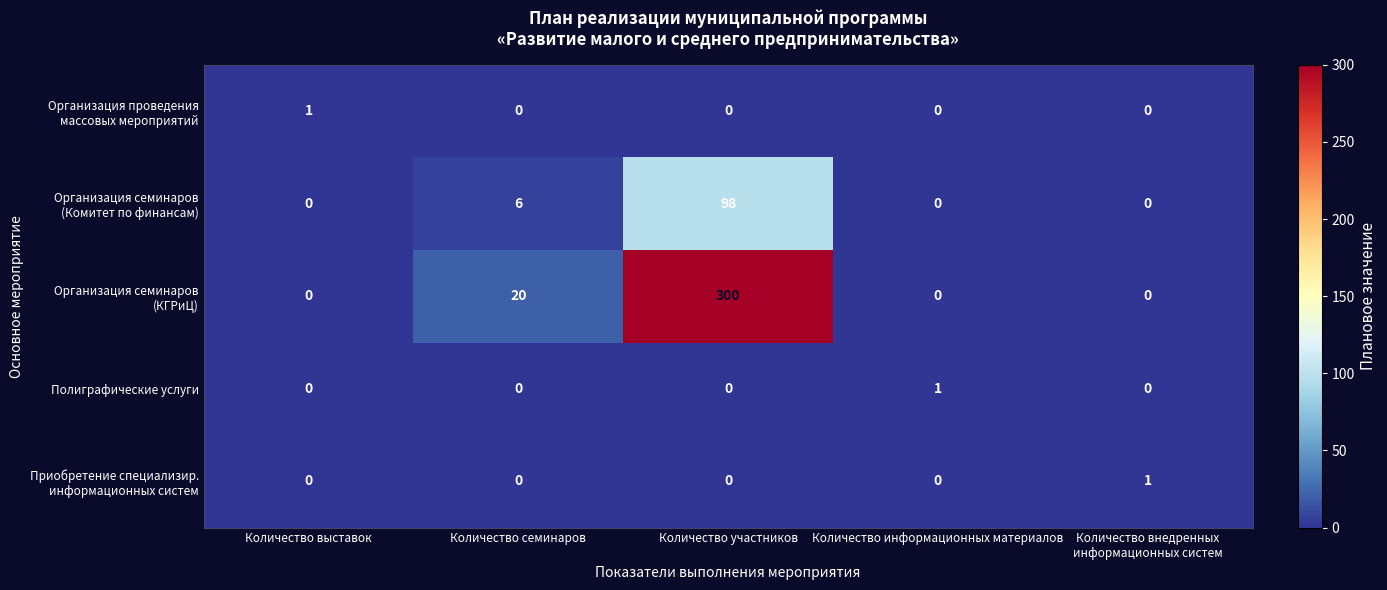

How many data points does each series have?

5